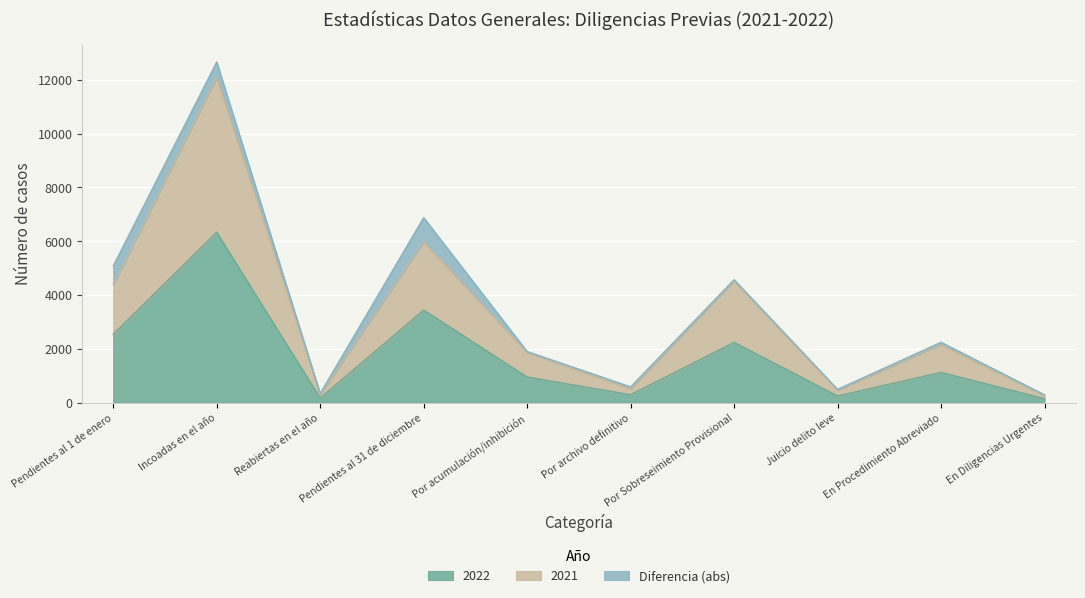

What is the label of the 7th point from the left?

Por Sobreseimiento Provisional